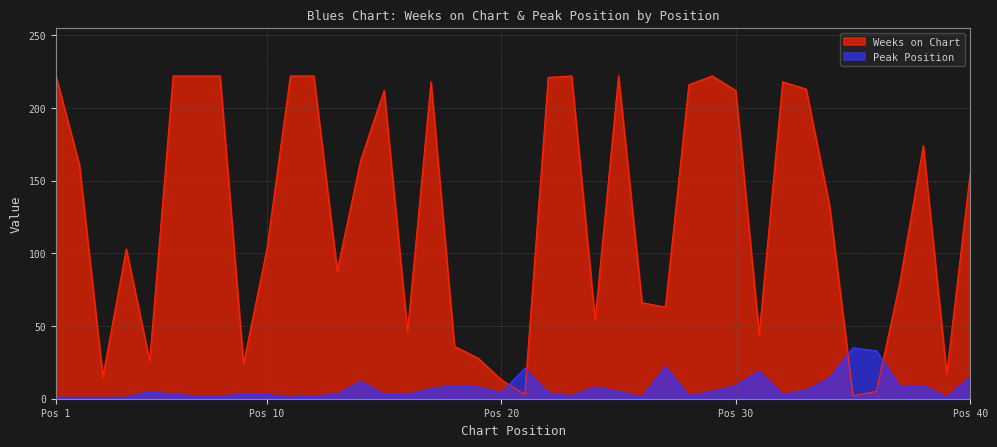

How many interior local valleys does the Weeks on Chart series have?

11